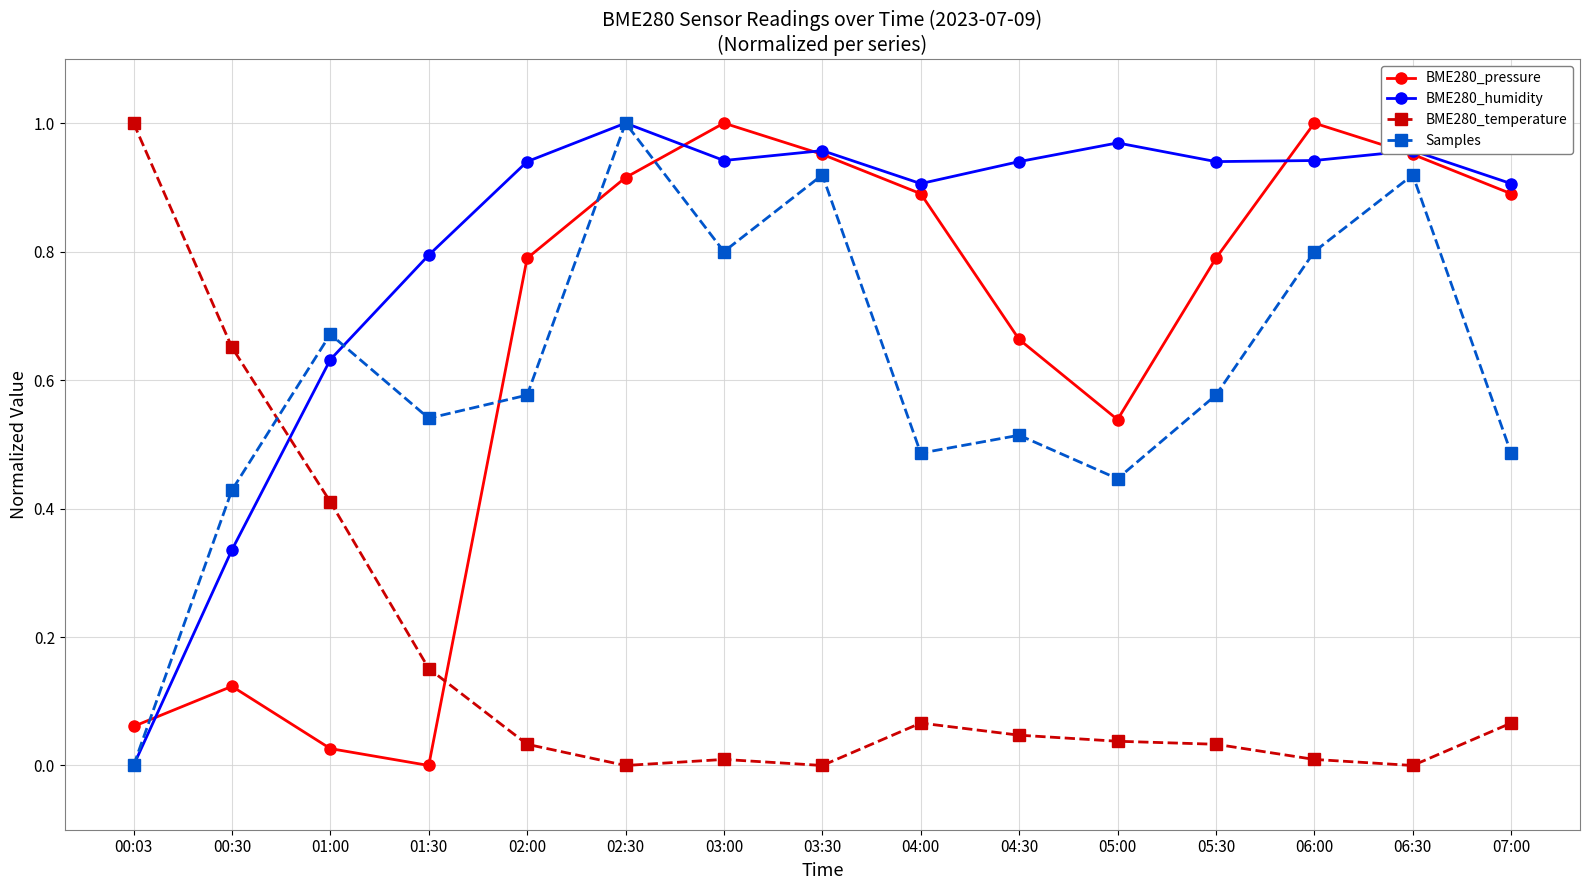

What are all the series names shown in the legend?

BME280_pressure, BME280_humidity, BME280_temperature, Samples